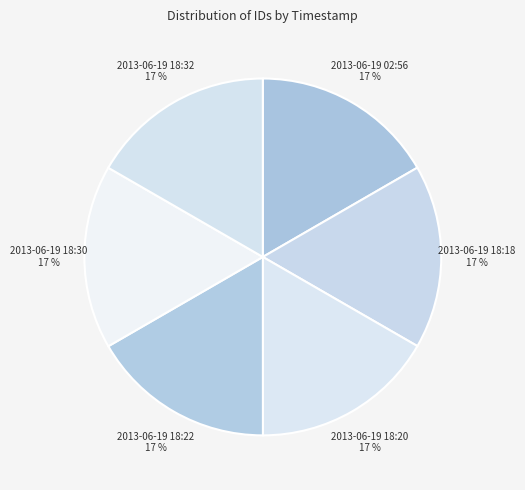

Does 2013-06-19 18:30 represent more than half of the total?

No